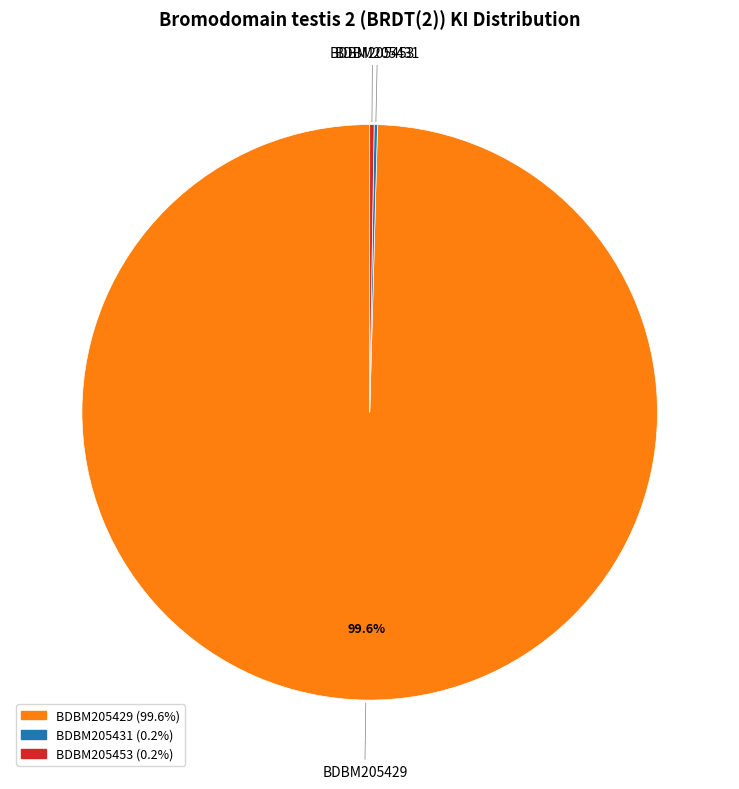

Which category accounts for the majority?

BDBM205429